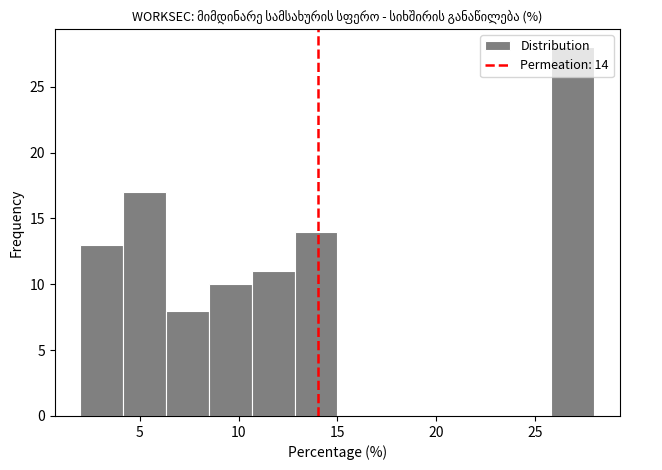

Which range on the x-axis has the tallest bar?

26.0 to 28.0